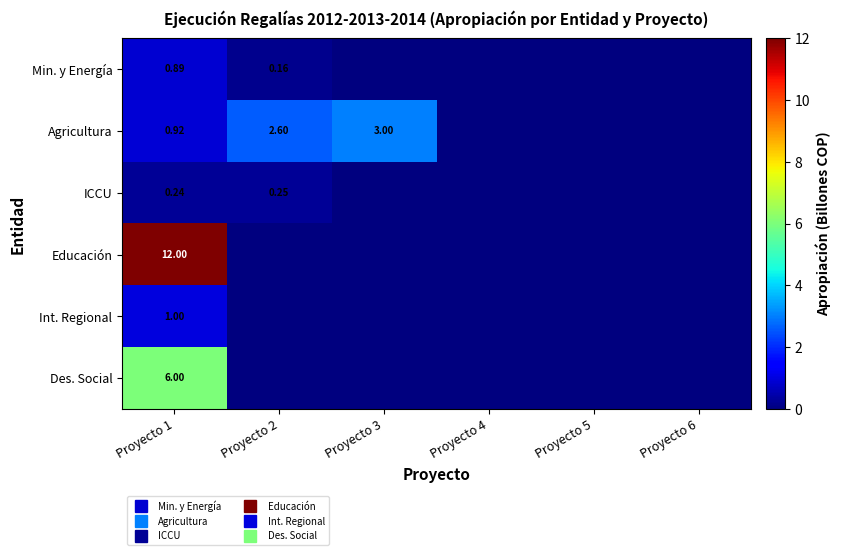

What is the difference between the maximum and minimum values in the ICCU series?

0.2